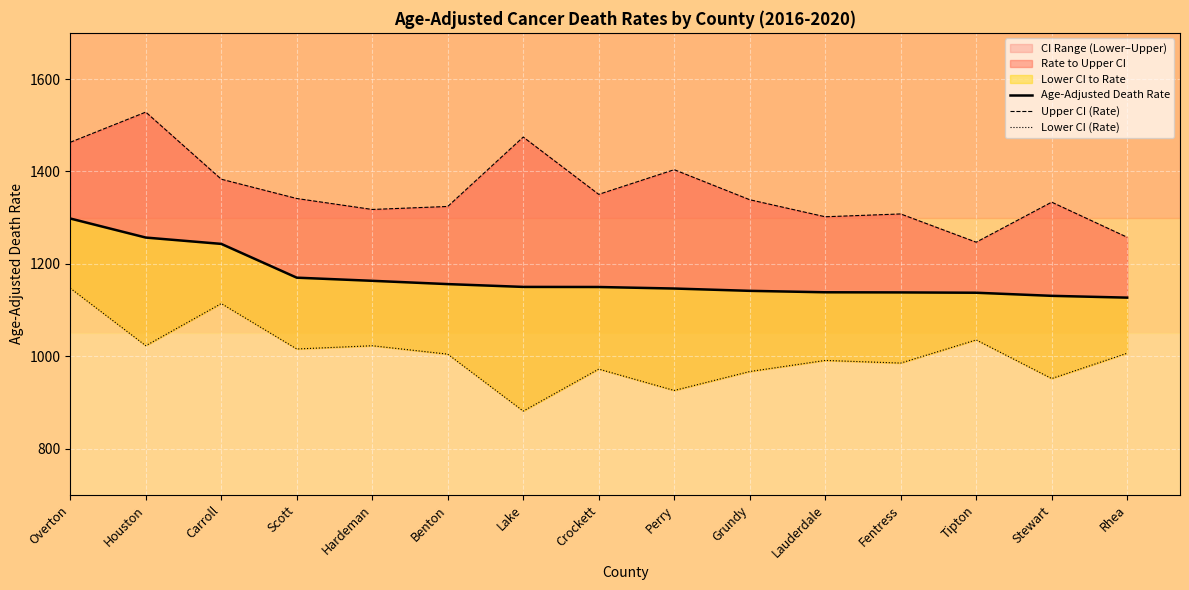

What is the highest value of the Lower CI (Rate) series?

1147.4